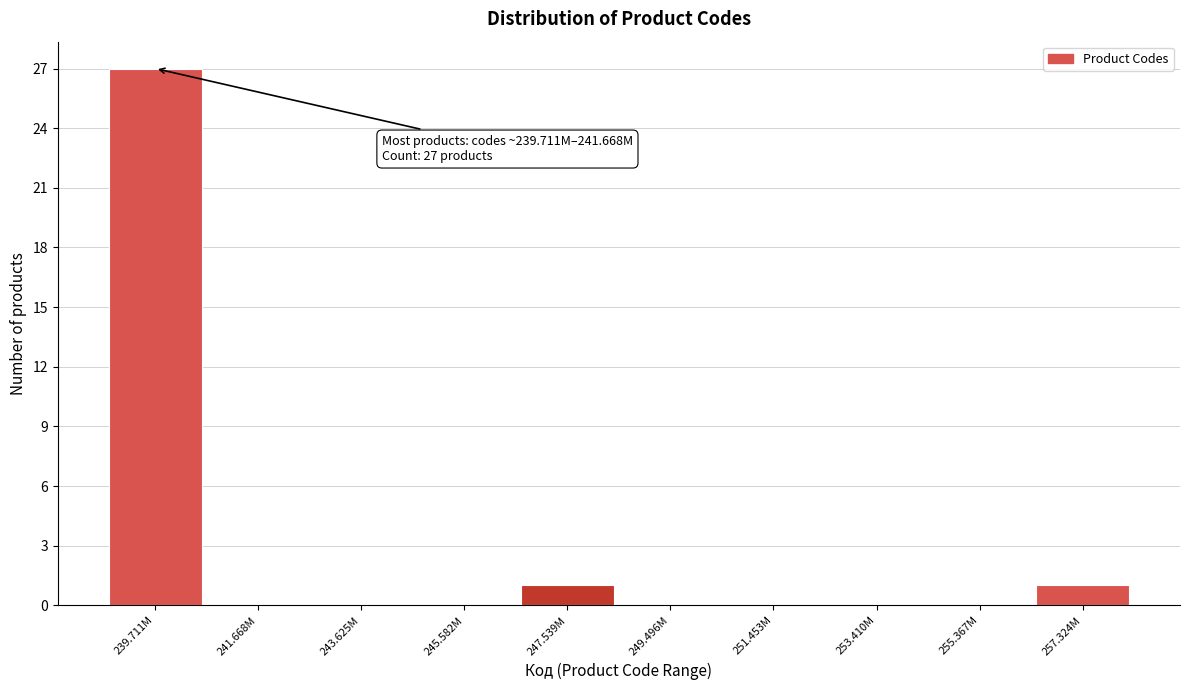

Reading left to right, transcribe all the data shown in this chart.

239.711M=27	241.668M=0	243.625M=0	245.582M=0	247.539M=1	249.496M=0	251.453M=0	253.410M=0	255.367M=0	257.324M=1